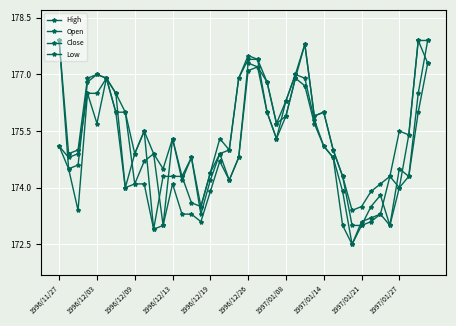

Does the chart have visible grid lines?

Yes